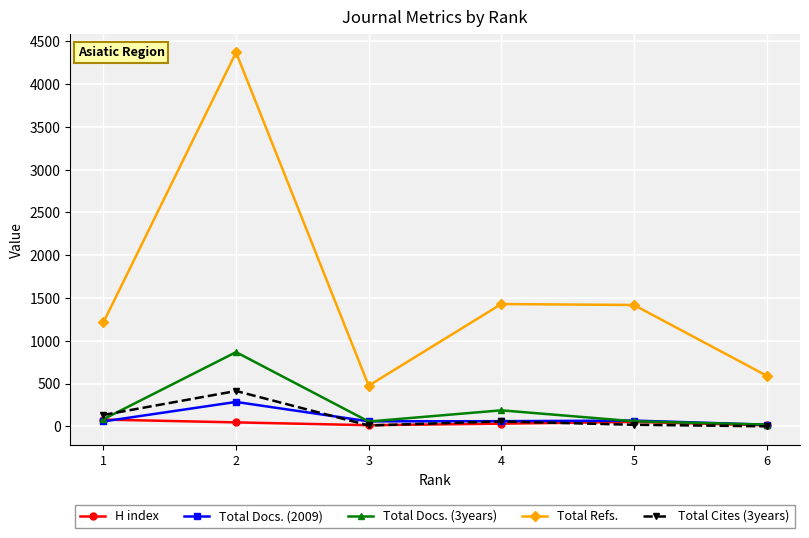

What is the value of the Total Cites (3years) point at the 2nd from the left?

413